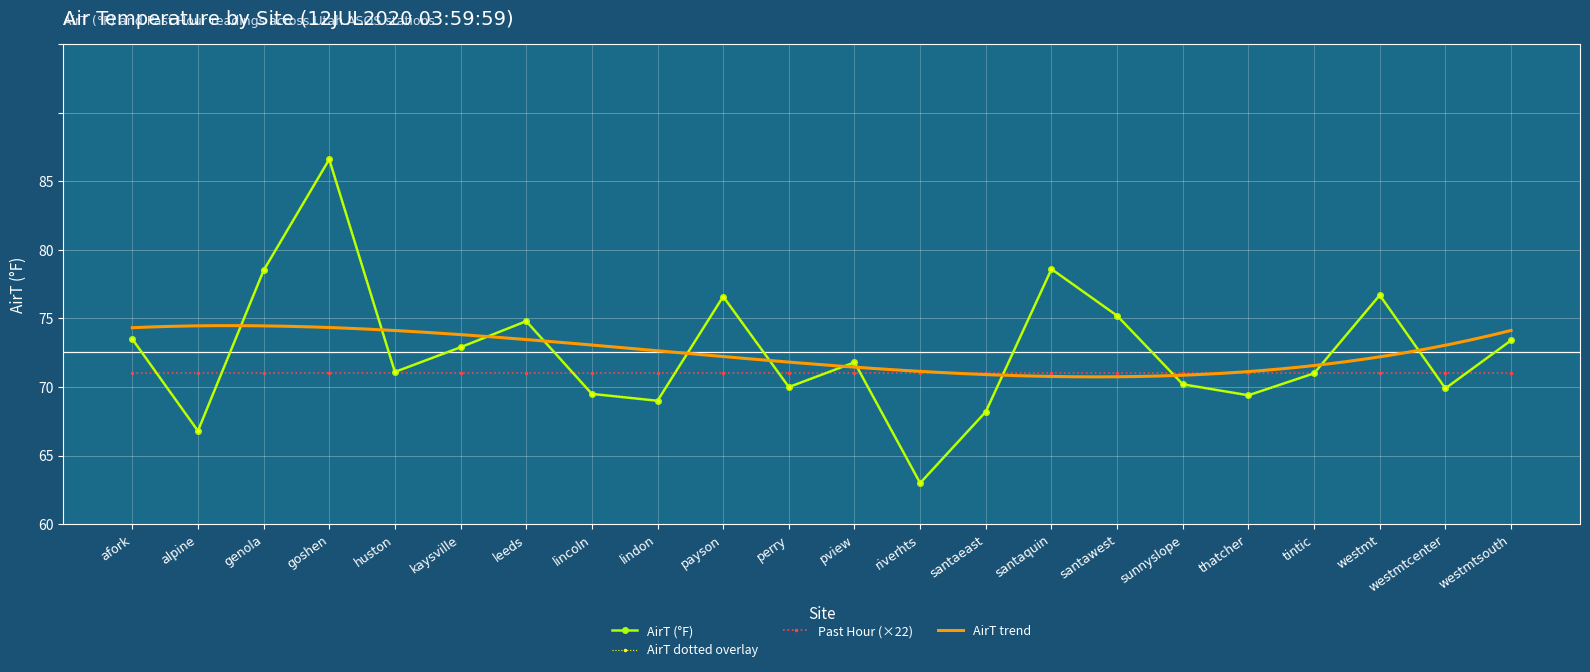

Is it true that the value at goshen is 81.6?

True